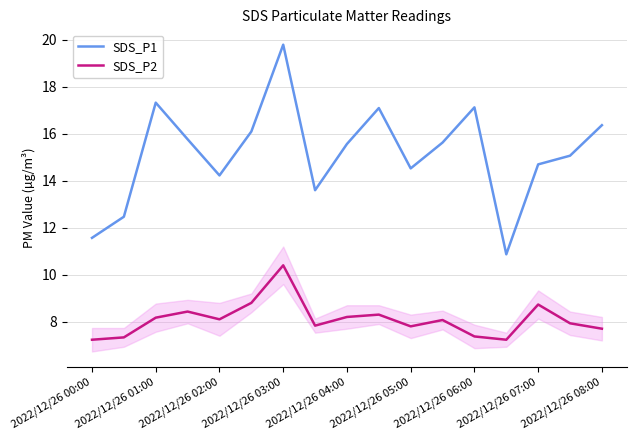

What is the difference between the maximum and minimum values in the SDS_P2 series?

3.2